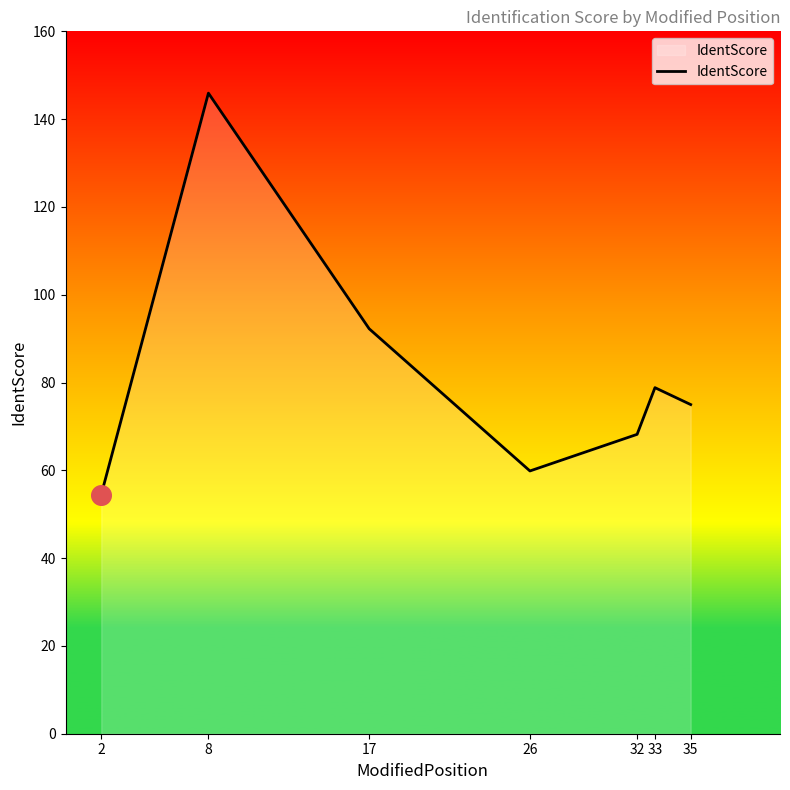

Between 35 and 26, which is larger?

35